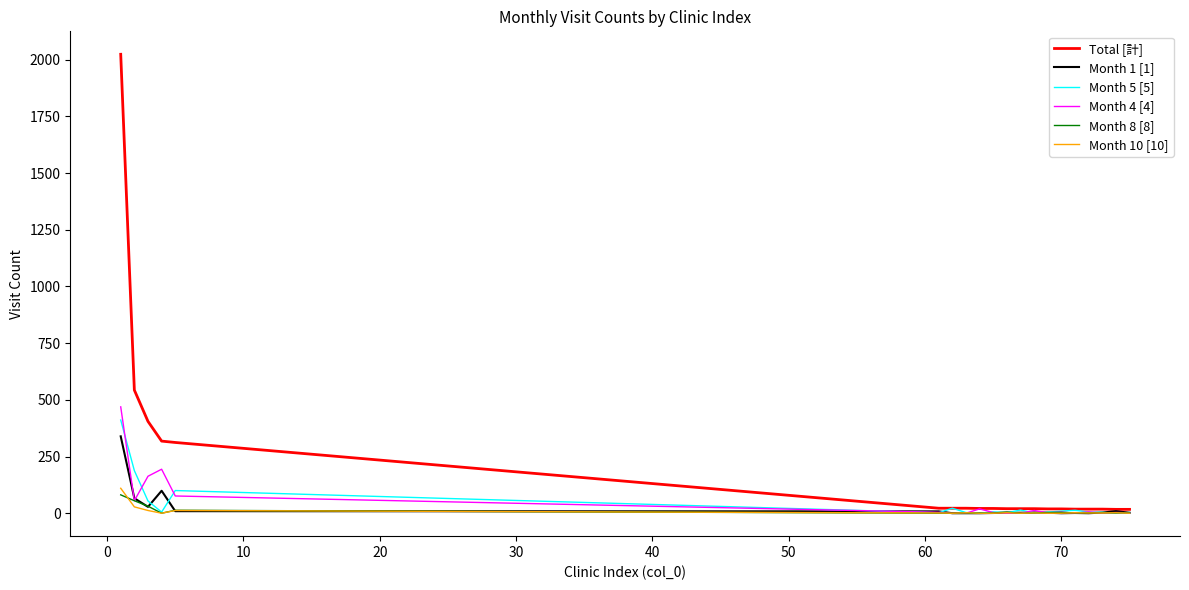

Which series has the widest spread of values?

Total [計]